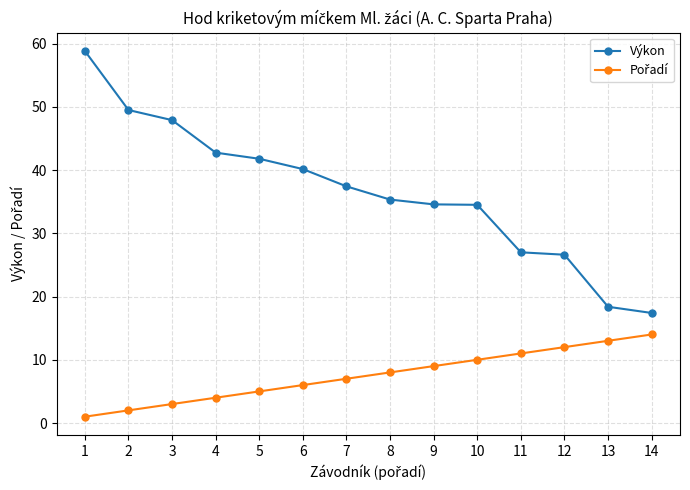

Which series has the largest total across all categories?

Výkon